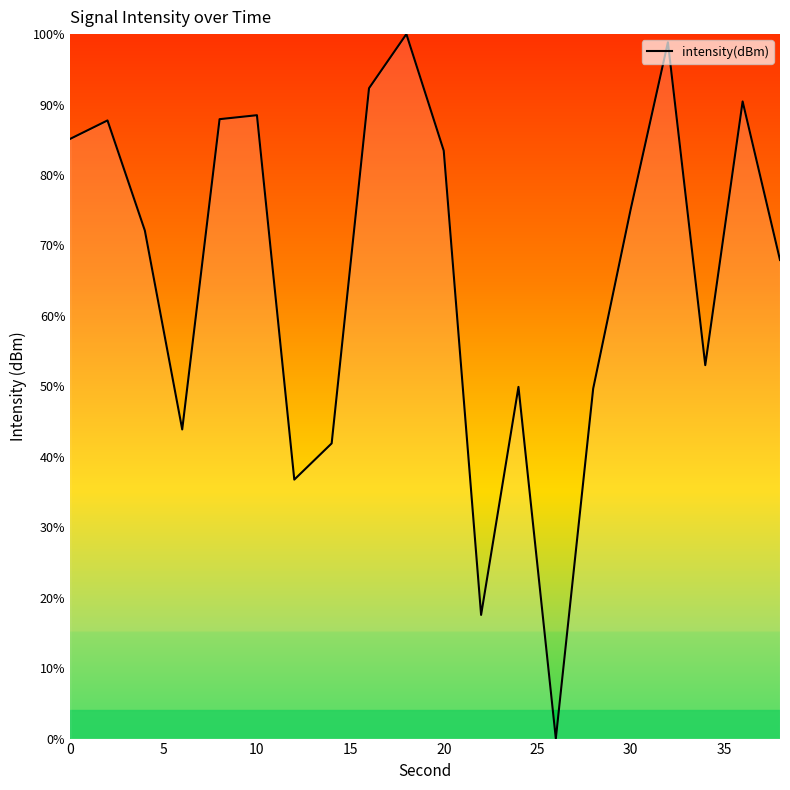

What is the maximum value shown in the chart?

100.0